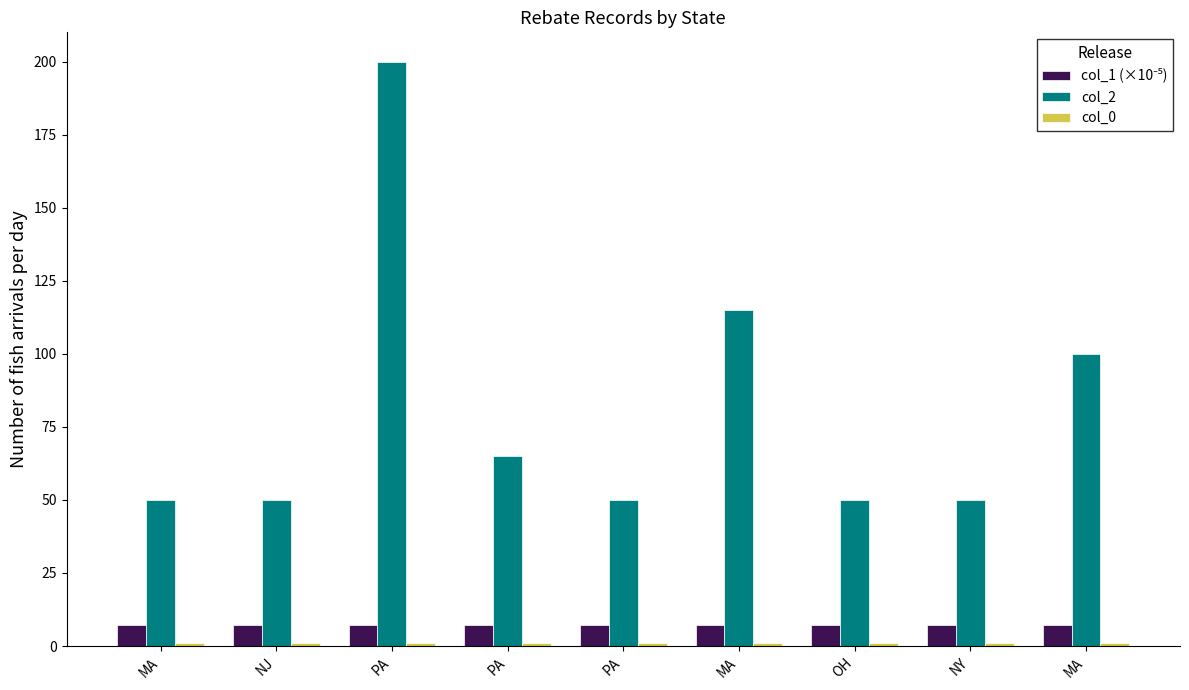

Count the number of categories in the chart.

9